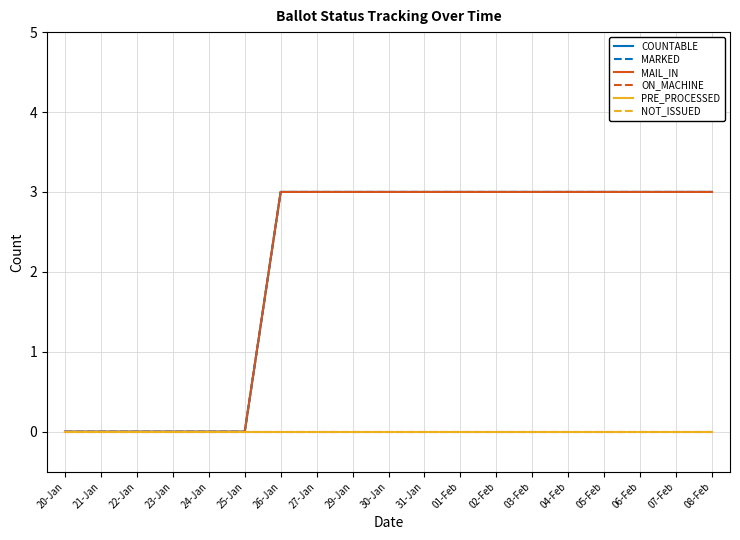

True or false: PRE_PROCESSED has more than 0 points higher than both neighbors.

False